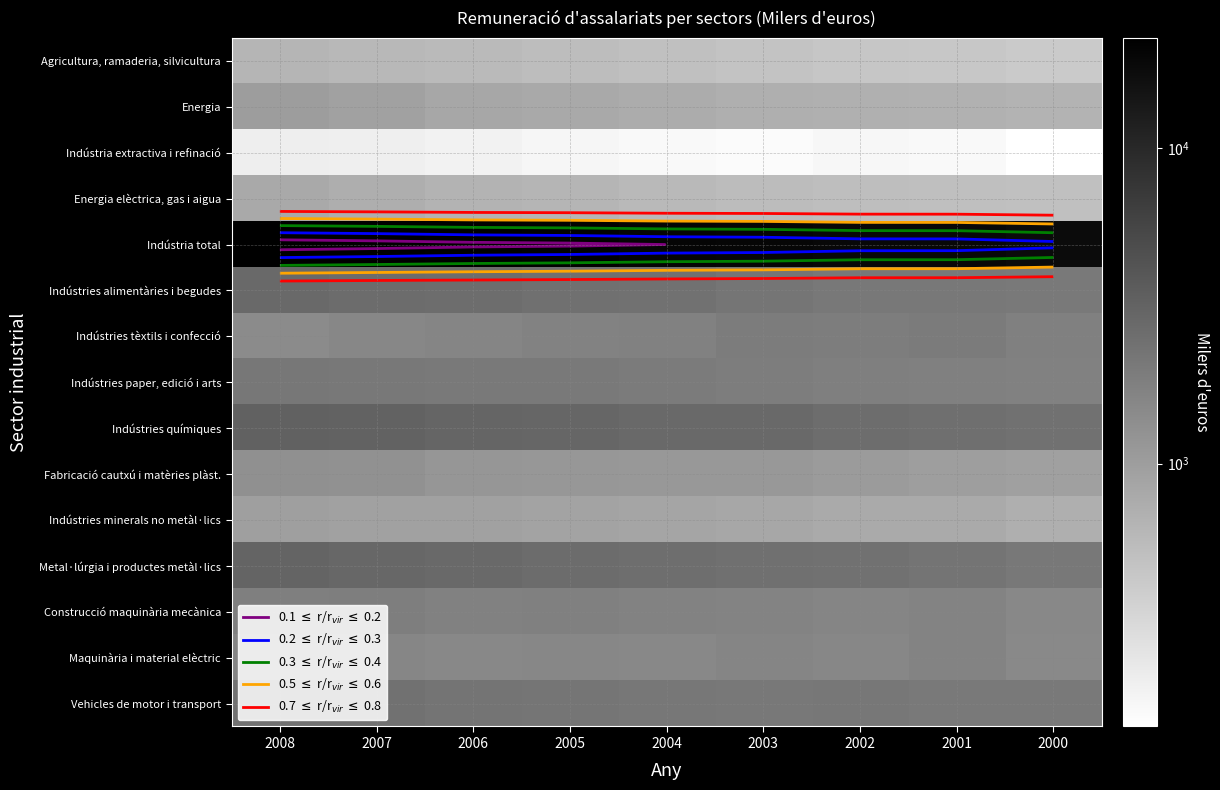

At how many categories does at least one series exceed 9162?

9